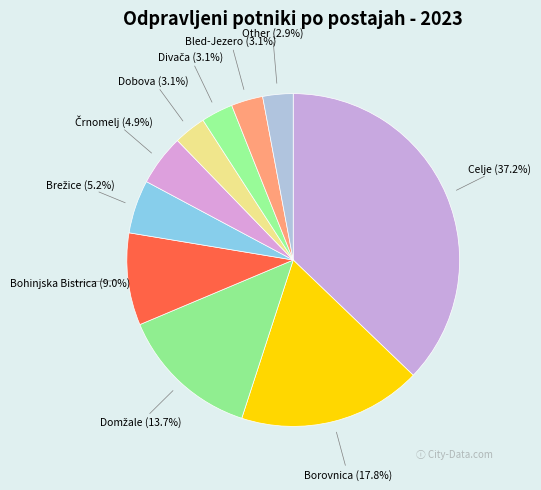

Rank the categories by value from lowest to highest.

Other, Bled-Jezero, Divača, Dobova, Črnomelj, Brežice, Bohinjska Bistrica, Domžale, Borovnica, Celje